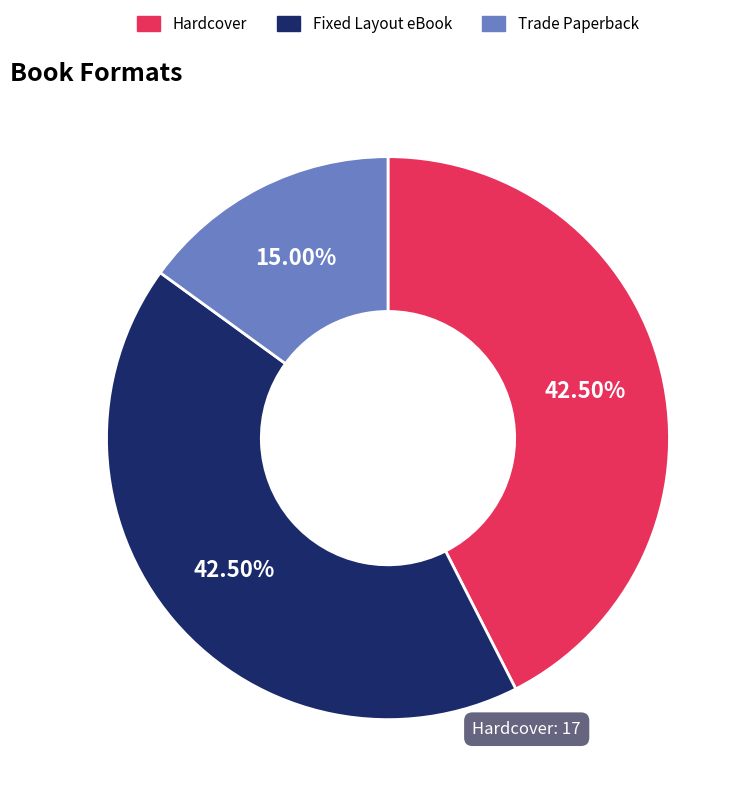

To the nearest percent, what is the average slice percentage?

33%